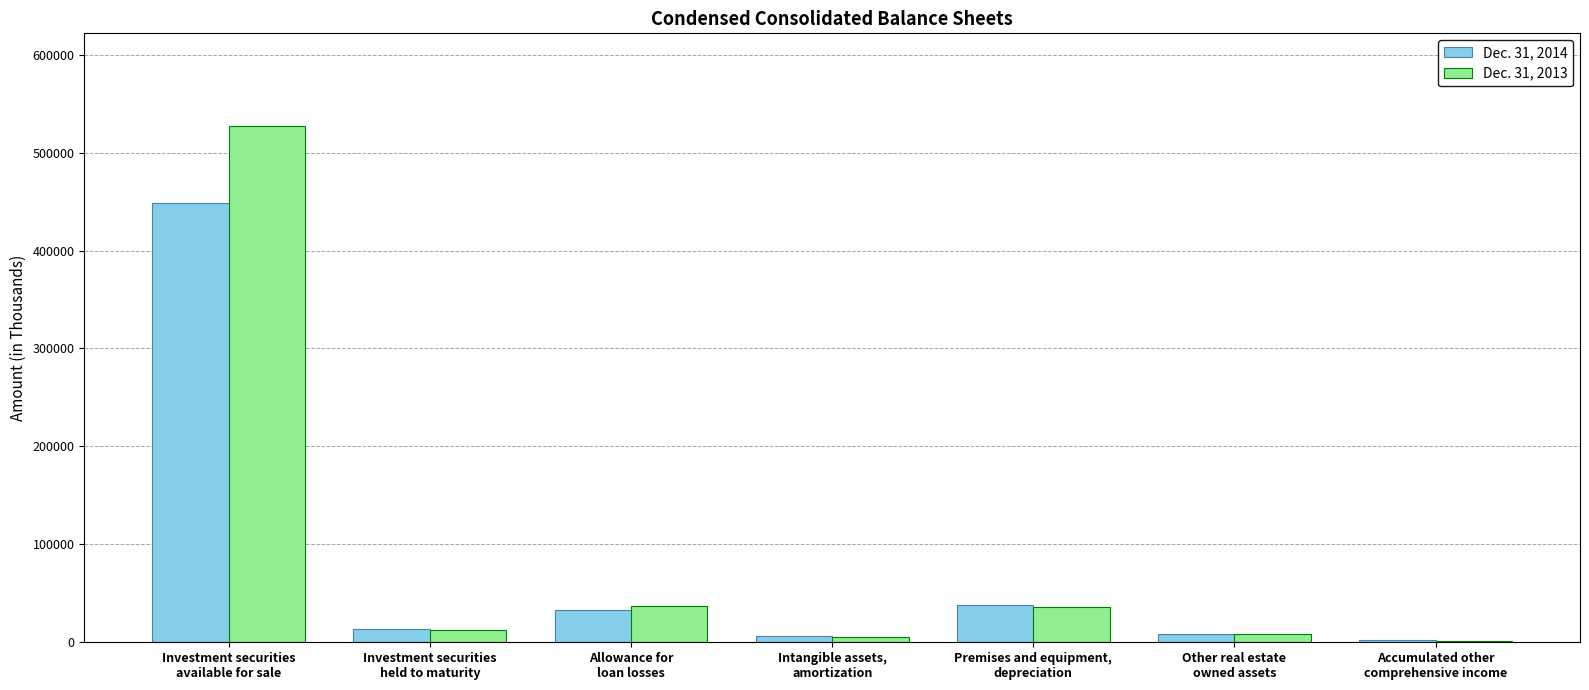

Which series changed the most between Investment securities
held to maturity and Intangible assets,
amortization?

Dec. 31, 2014